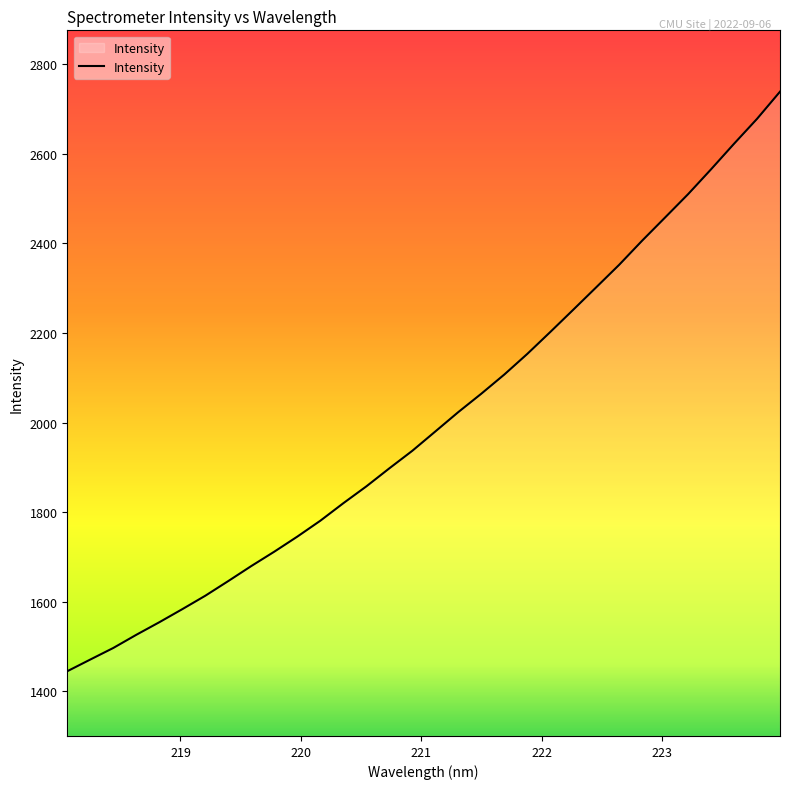

What is the greatest value displayed?

2738.9